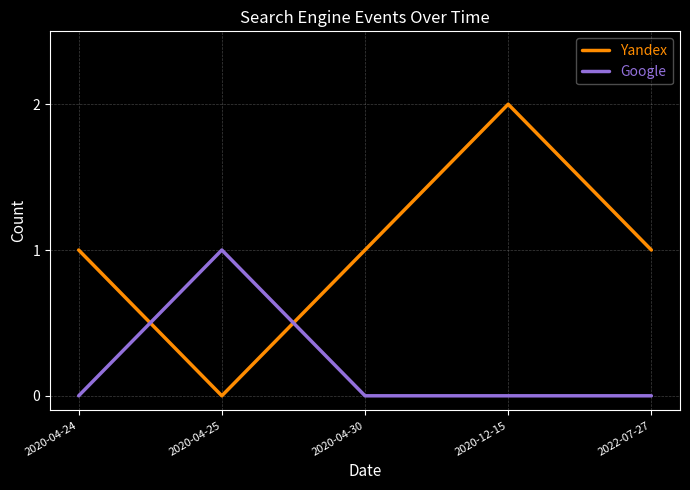

What are all the series names shown in the legend?

Yandex, Google